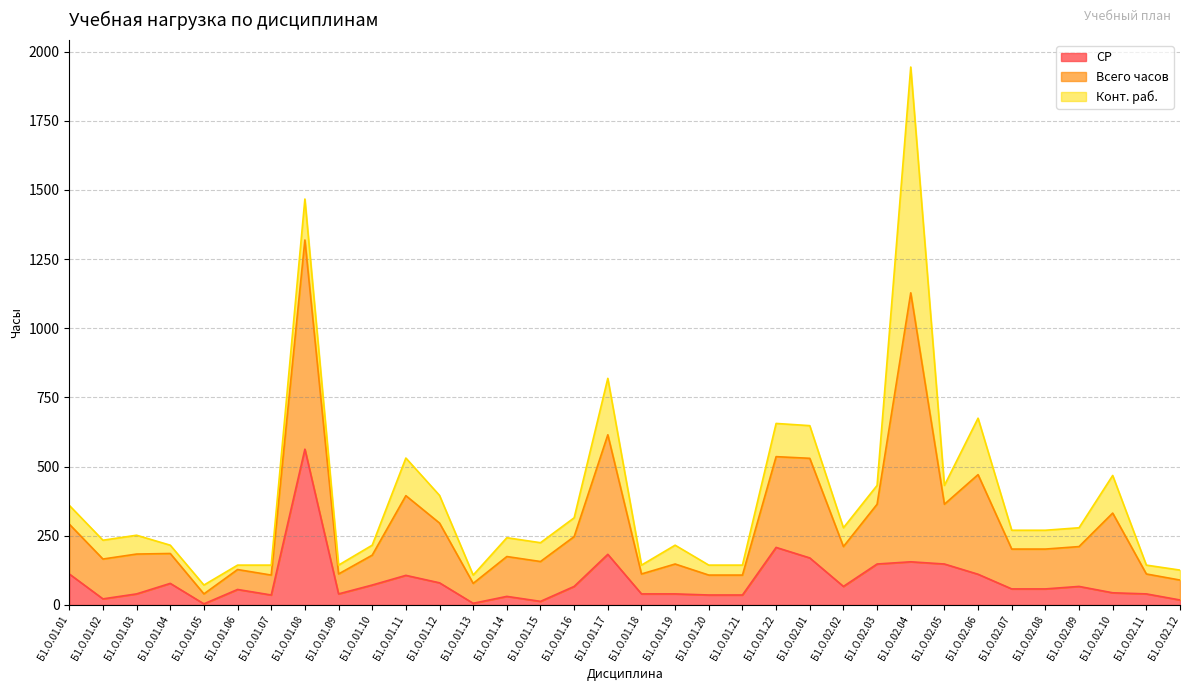

Which category has the highest value in the СР series?

Б1.О.01.08